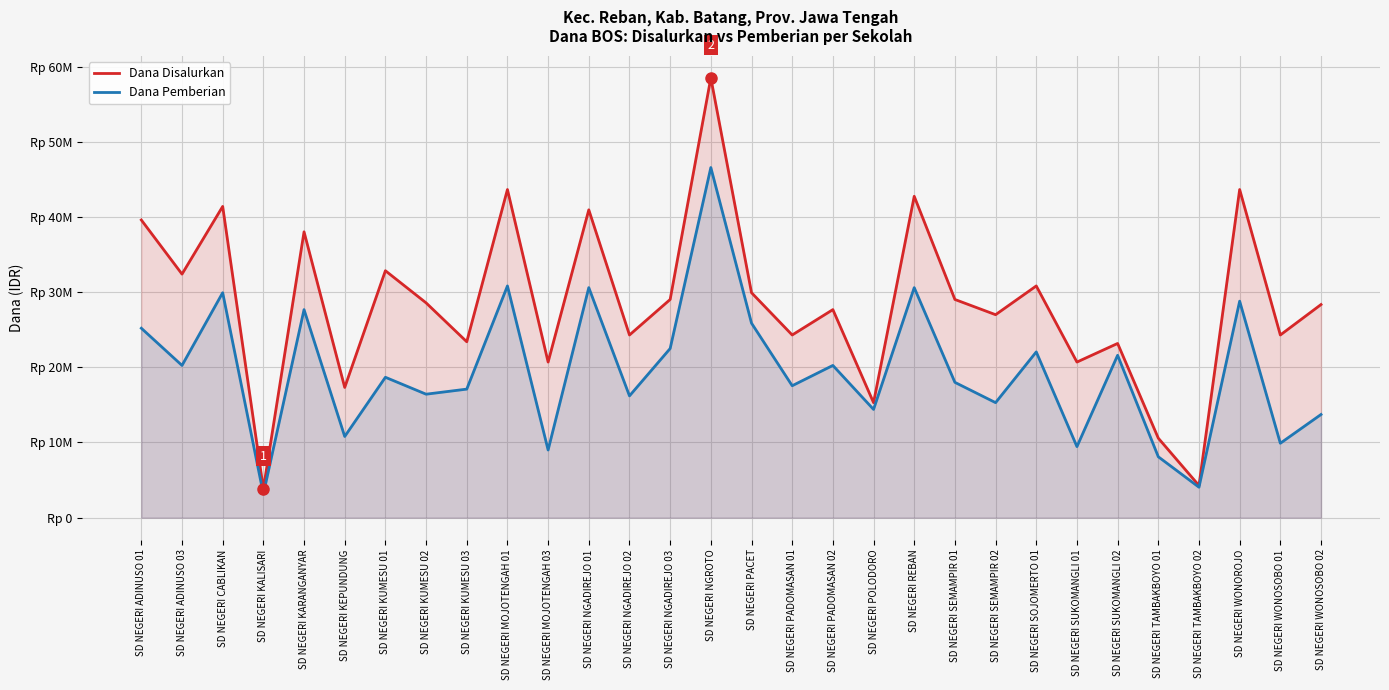

Count the number of categories in the chart.

30